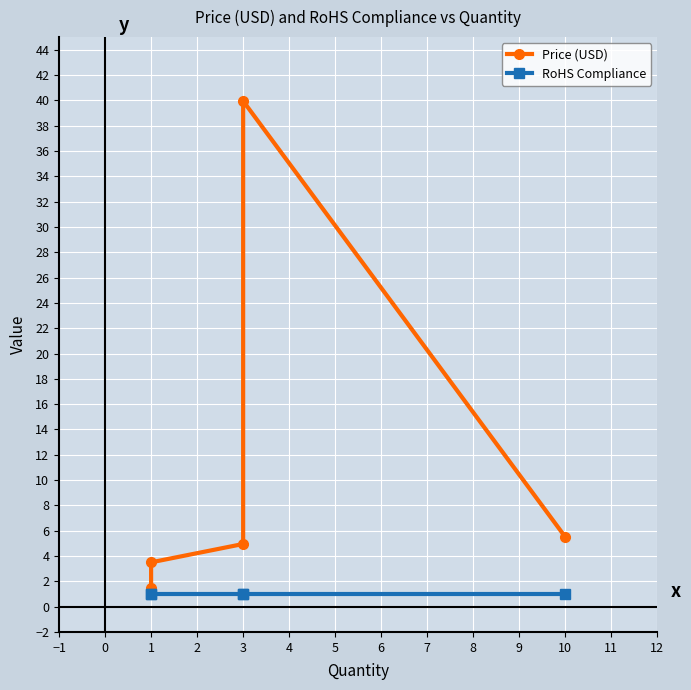

What is the total value across all series at 3?

6.0